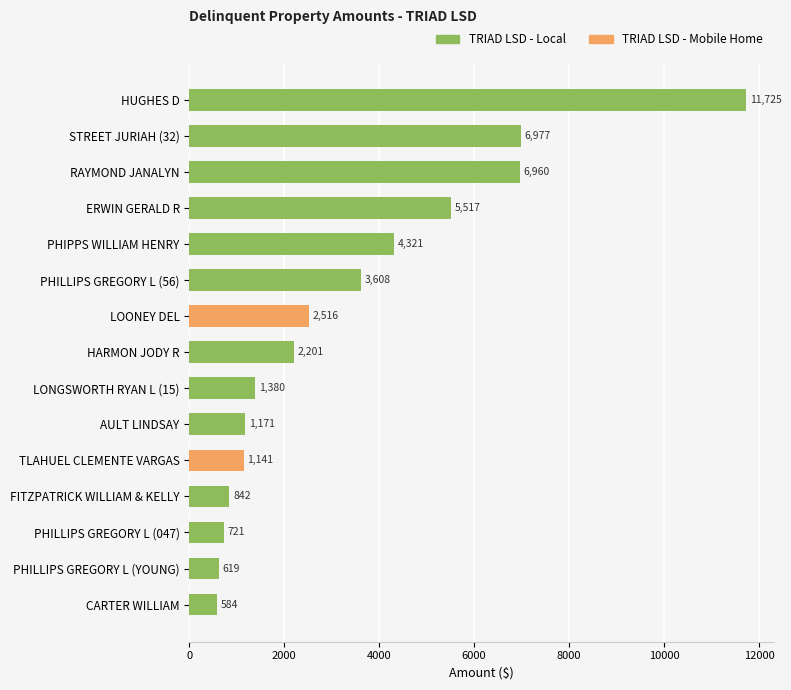

What is the label of the 15th bar from the bottom?

HUGHES D